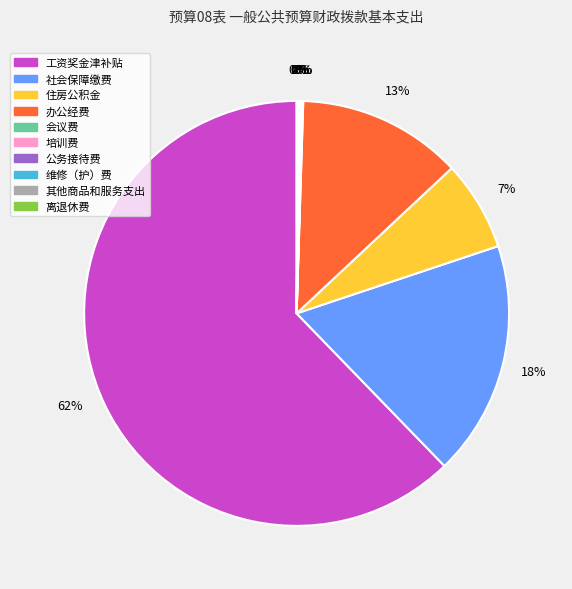

Which slice represents more than half of the pie?

工资奖金津补贴